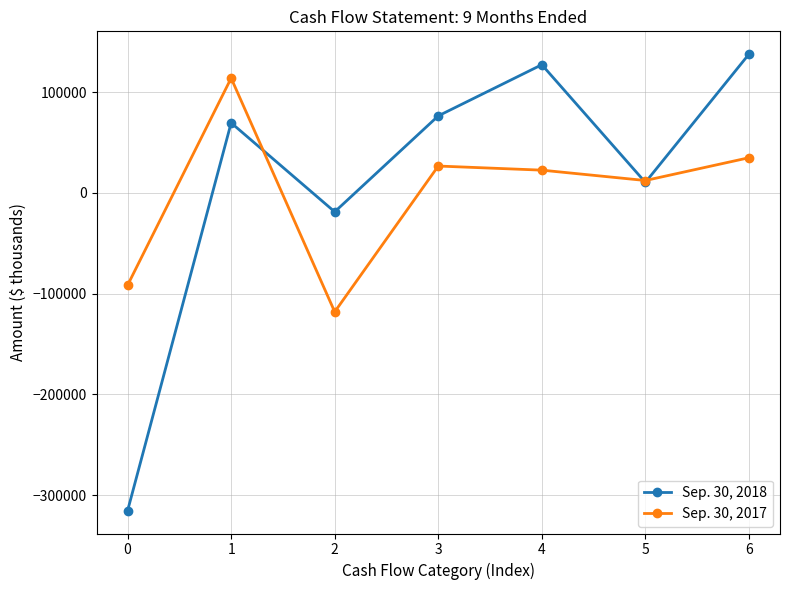

At which category does Sep. 30, 2017 reach its first local valley?

2